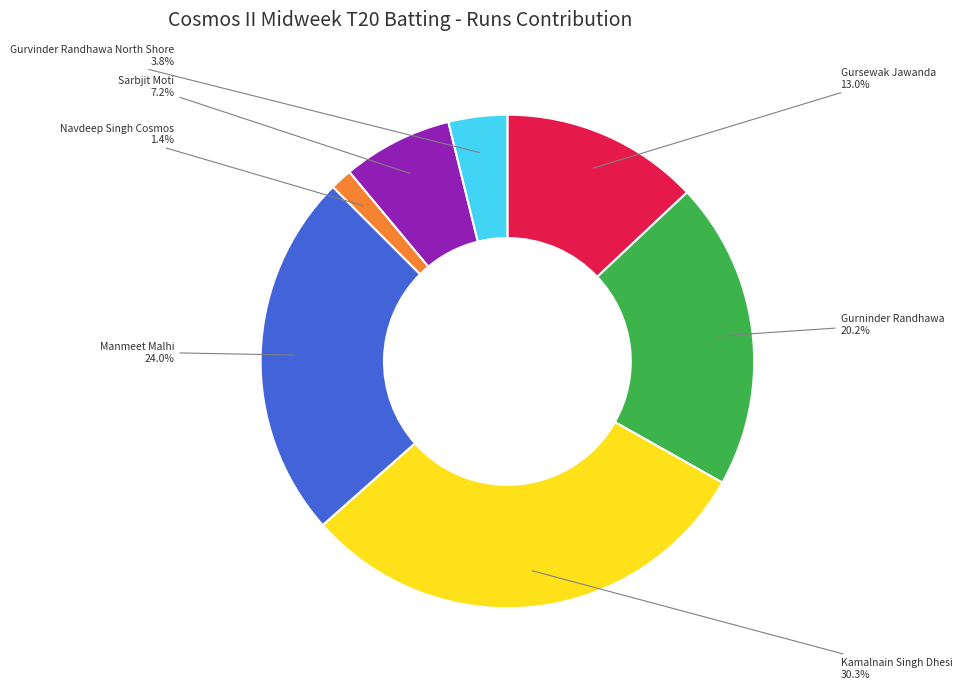

Which slice is the largest?

Kamalnain Singh Dhesi